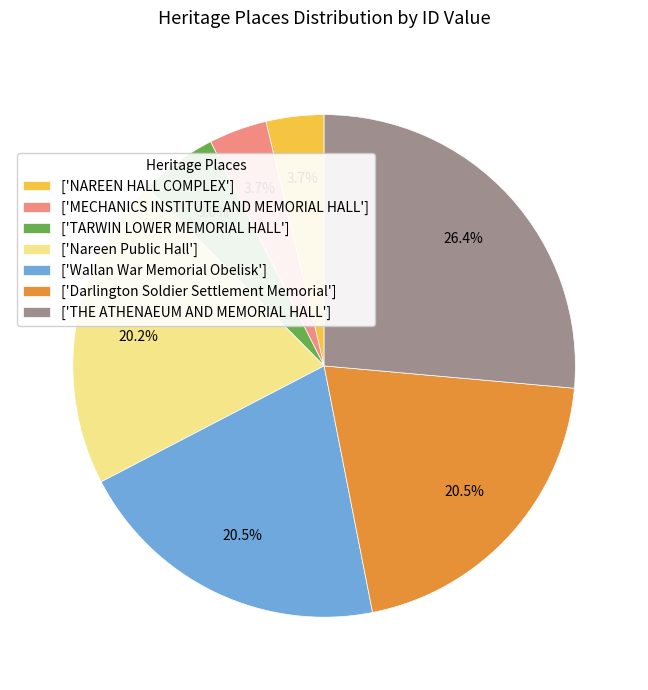

Is the sum of ['Nareen Public Hall'] and ['MECHANICS INSTITUTE AND MEMORIAL HALL'] greater than half?

No